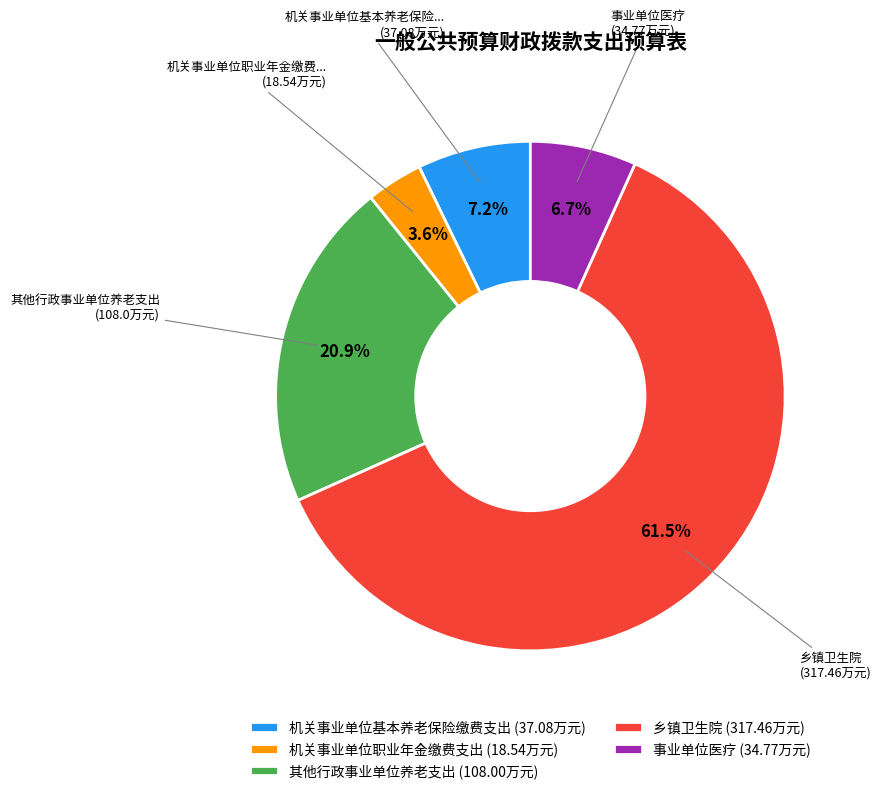

To the nearest percent, what is the difference between the 事业单位医疗 and 其他行政事业单位养老支出 slice percentages?

14%